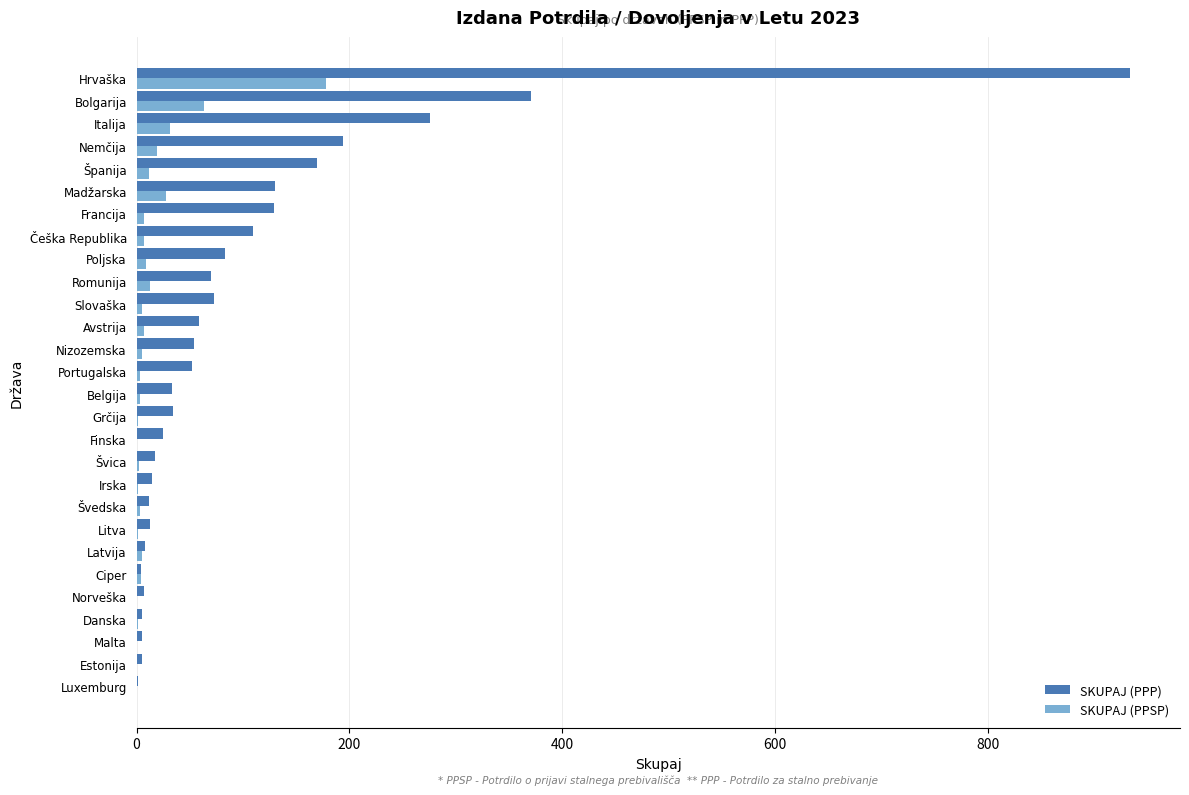

At which label is SKUPAJ (PPP) closest to 467?

Bolgarija